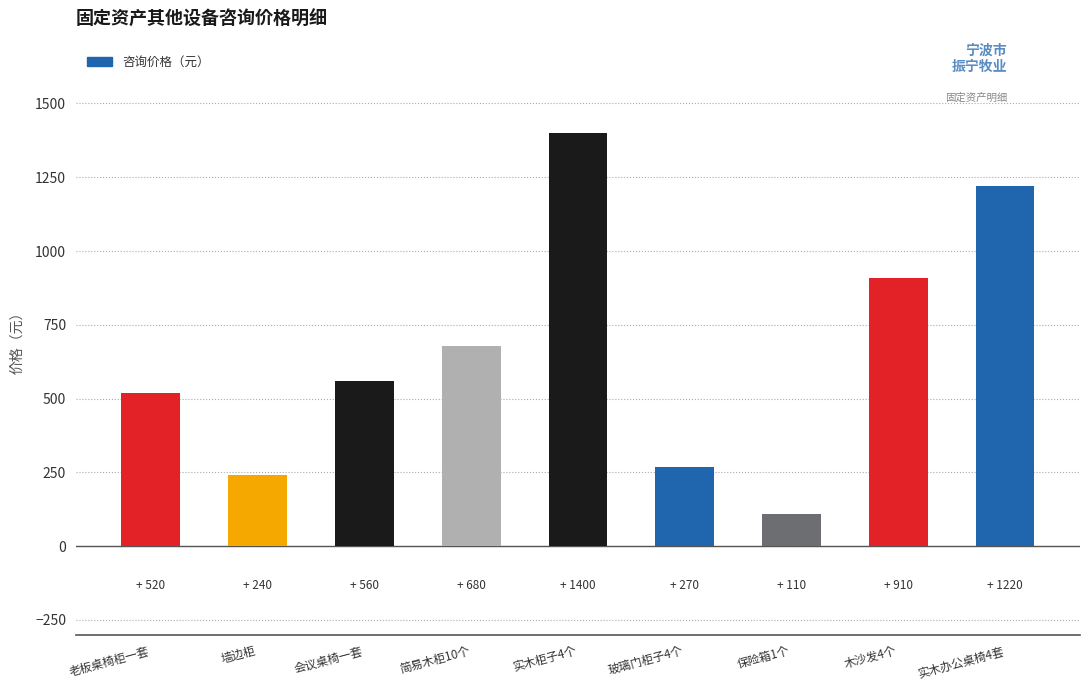

List the labels in order of value, smallest first.

保险箱1个, 墙边柜, 玻璃门柜子4个, 老板桌椅柜一套, 会议桌椅一套, 简易木柜10个, 木沙发4个, 实木办公桌椅4套, 实木柜子4个